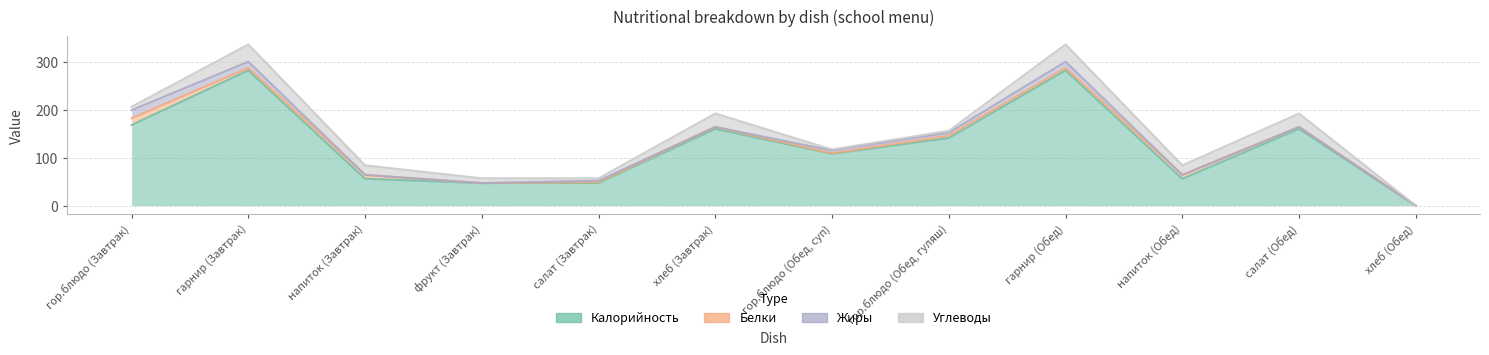

Reading left to right, extract all data points from this chart.

Калорийность: гор.блюдо (Завтрак)=168	гарнир (Завтрак)=282	напиток (Завтрак)=56	фрукт (Завтрак)=47	салат (Завтрак)=47	хлеб (Завтрак)=160	гор.блюдо (Обед, суп)=108	гор.блюдо (Обед, гуляш)=141	гарнир (Обед)=282	напиток (Обед)=56	салат (Обед)=160	хлеб (Обед)=0
Белки: гор.блюдо (Завтрак)=14	гарнир (Завтрак)=5	напиток (Завтрак)=8	фрукт (Завтрак)=0	салат (Завтрак)=2	хлеб (Завтрак)=4	гор.блюдо (Обед, суп)=1	гор.блюдо (Обед, гуляш)=5	гарнир (Обед)=5	напиток (Обед)=8	салат (Обед)=4	хлеб (Обед)=0
Жиры: гор.блюдо (Завтрак)=17	гарнир (Завтрак)=13	напиток (Завтрак)=0	фрукт (Завтрак)=0	салат (Завтрак)=3	хлеб (Завтрак)=0	гор.блюдо (Обед, суп)=6	гор.блюдо (Обед, гуляш)=6	гарнир (Обед)=13	напиток (Обед)=0	салат (Обед)=0	хлеб (Обед)=0
Углеводы: гор.блюдо (Завтрак)=7	гарнир (Завтрак)=36	напиток (Завтрак)=20	фрукт (Завтрак)=10	салат (Завтрак)=5	хлеб (Завтрак)=28	гор.блюдо (Обед, суп)=2	гор.блюдо (Обед, гуляш)=4	гарнир (Обед)=36	напиток (Обед)=20	салат (Обед)=28	хлеб (Обед)=0